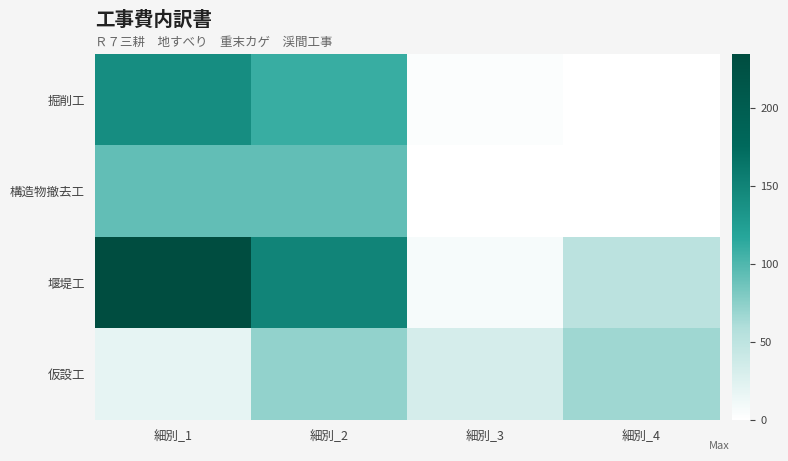

Reading left to right, transcribe all the data shown in this chart.

掘削工: 細別_1=141.0	細別_2=110.0	細別_3=3.4	細別_4=0.0
構造物撤去工: 細別_1=92.0	細別_2=92.0	細別_3=0.0	細別_4=0.0
堰堤工: 細別_1=235.0	細別_2=149.0	細別_3=6.8	細別_4=52.0
仮設工: 細別_1=19.0	細別_2=72.2	細別_3=32.0	細別_4=67.0